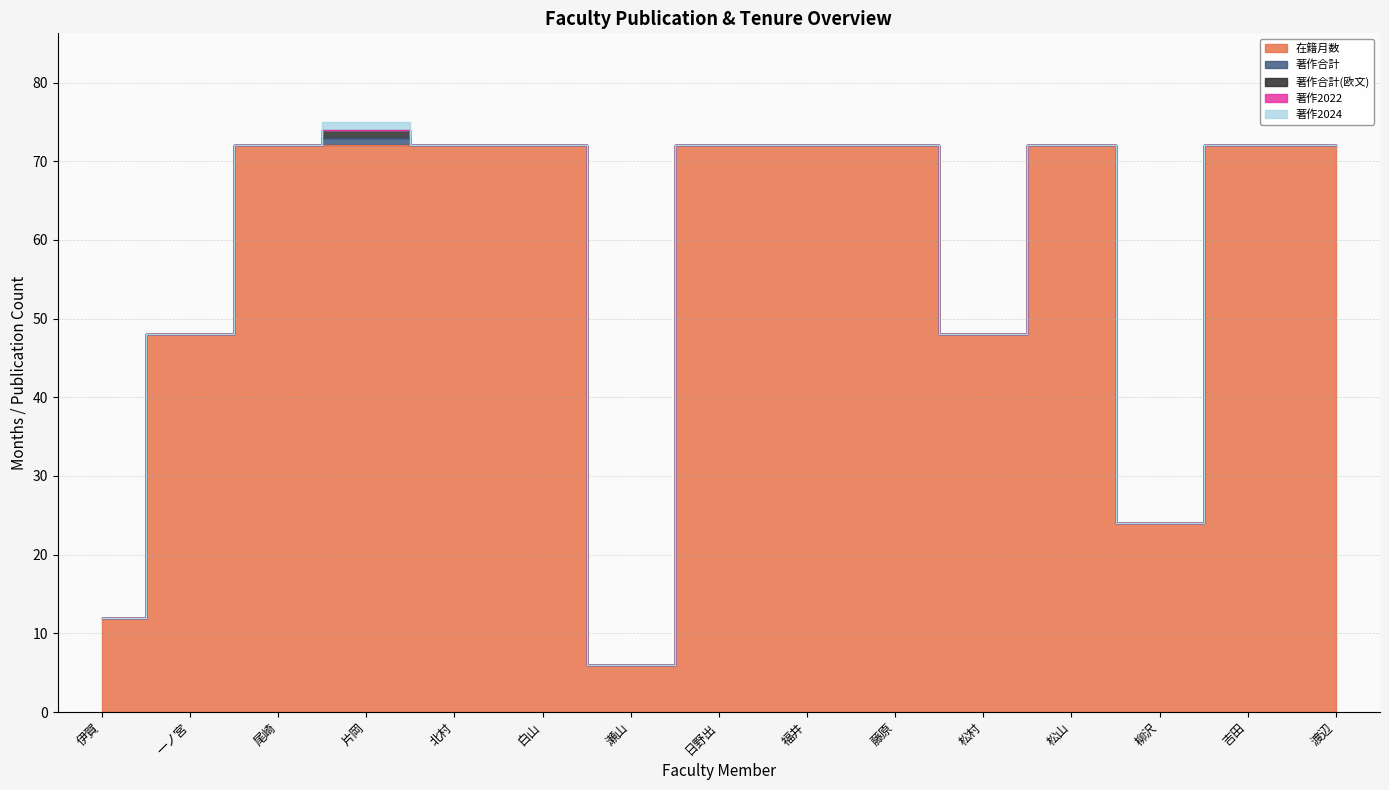

Does the chart have visible grid lines?

Yes